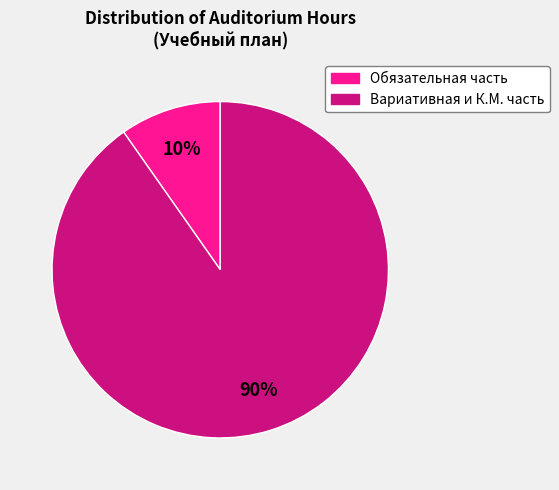

True or false: Обязательная часть accounts for 10% of the total.

True